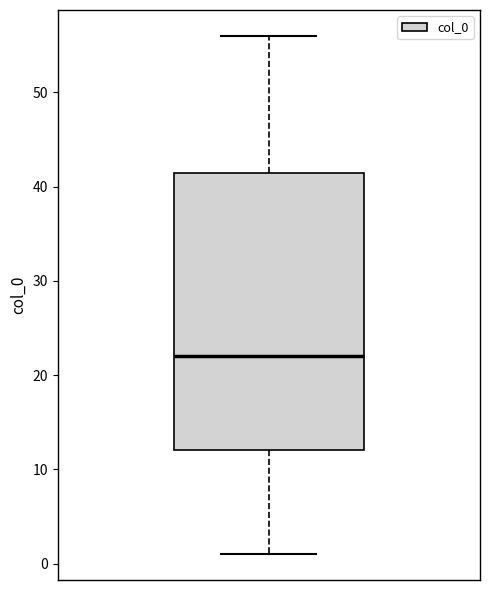

Transcribe this box plot: give where the median line is, the range the box spans, and where the two whiskers end, as read against the y-axis. The values are not printed on the chart, so give them approximately, as read against the axis.

median 22, box 12 to 42, whiskers 1 to 56